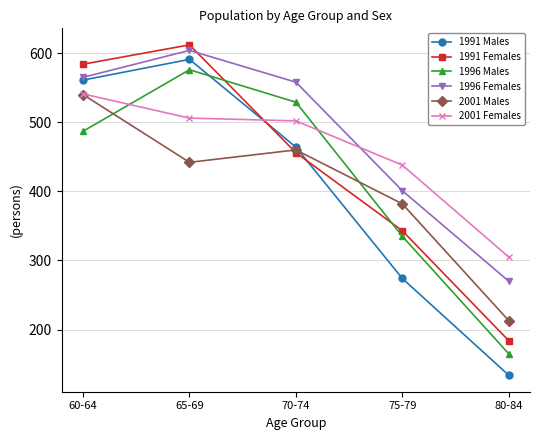

How many lines are shown in the chart?

6